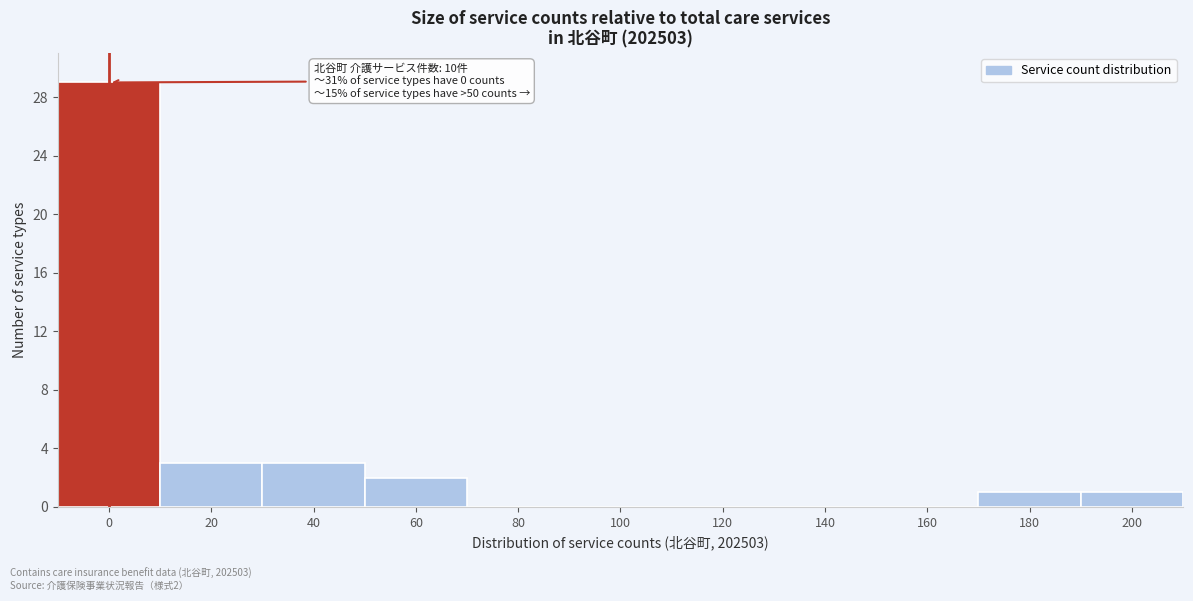

Reading left to right, transcribe all the data shown in this chart.

0=29	20=3	40=3	60=2	80=0	100=0	120=0	140=0	160=0	180=1	200=1